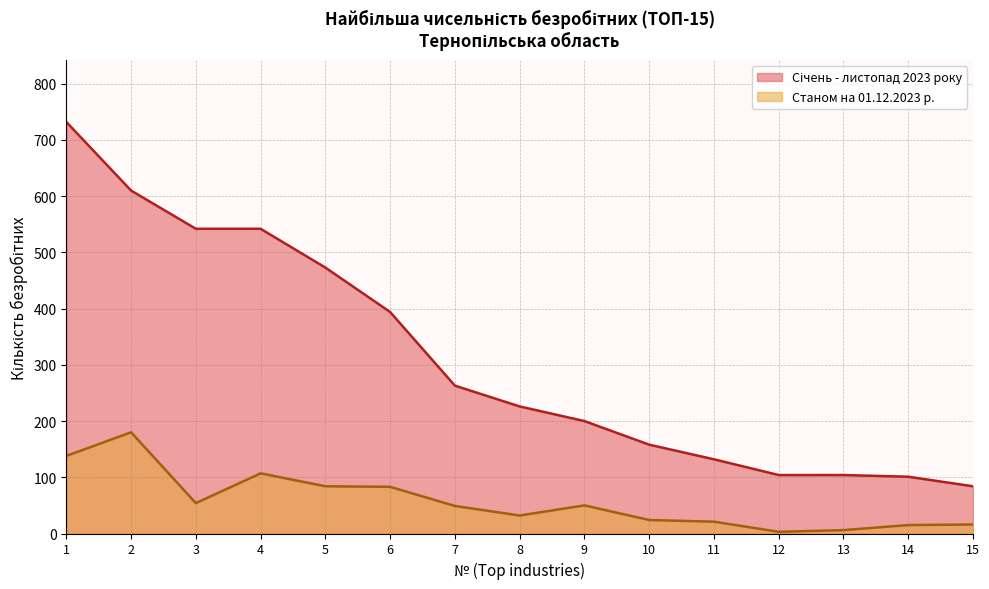

Between 13 and 9, which is larger?

9